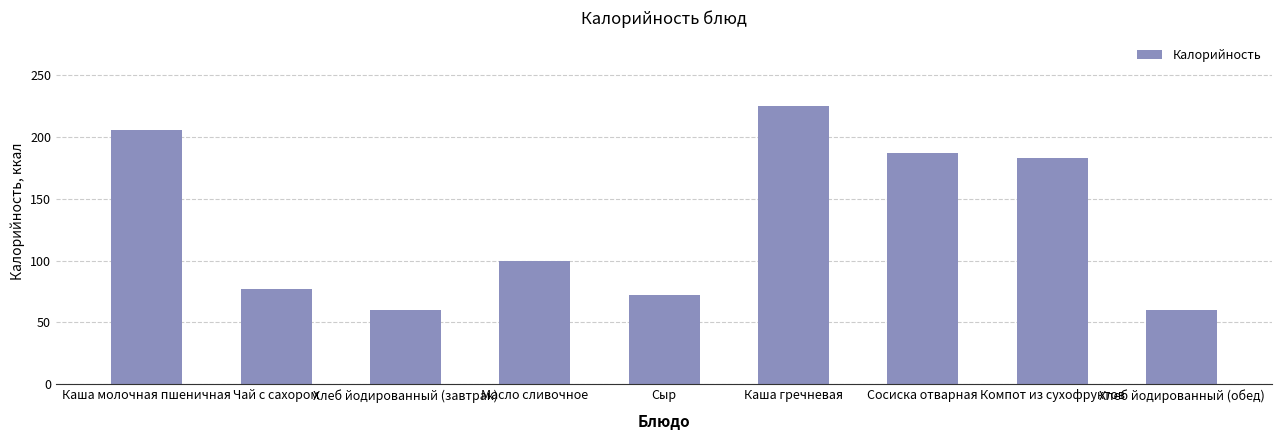

What is the change in value from Масло сливочное to Каша гречневая?

+125